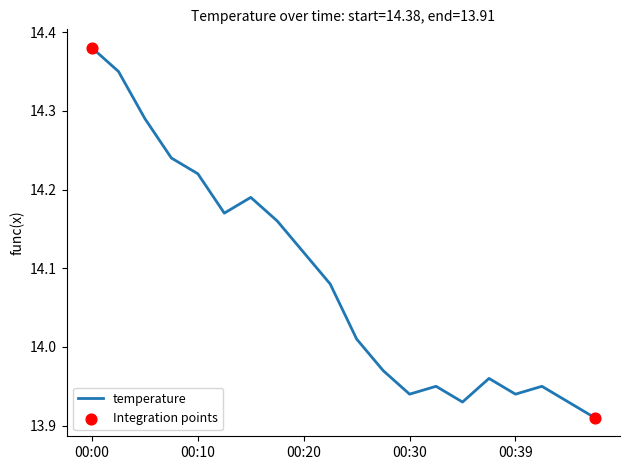

What is the difference between the maximum and minimum values?

0.5